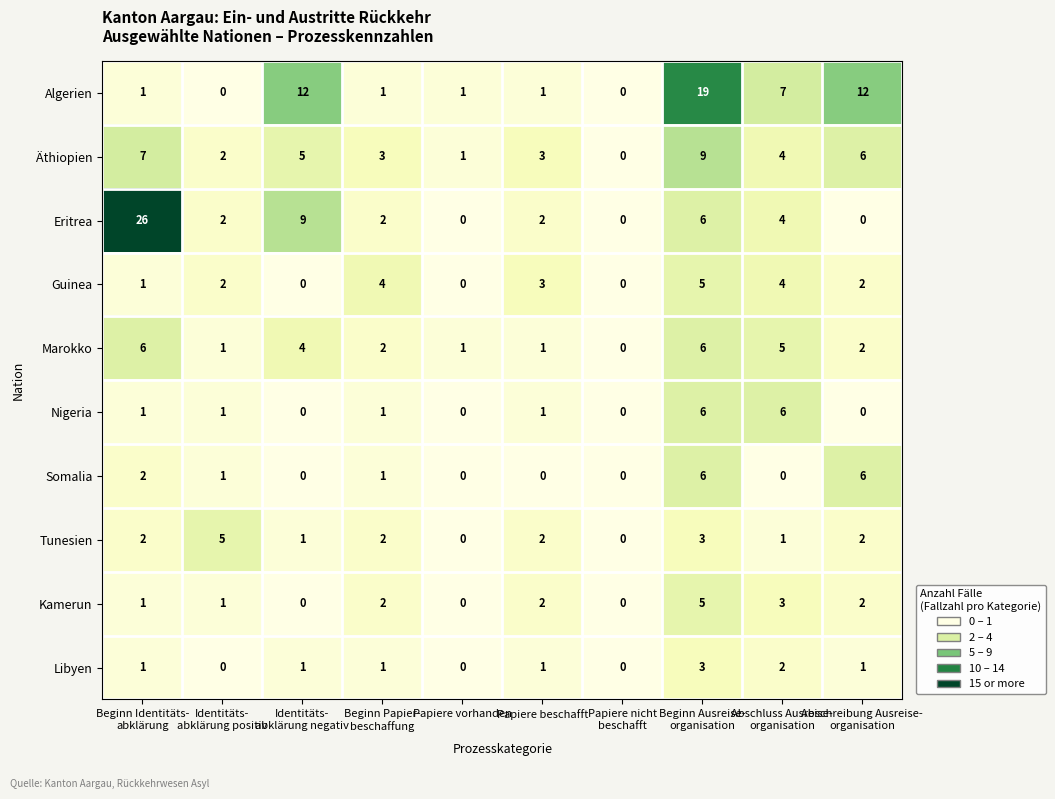

How many values in Kamerun are above zero?

7